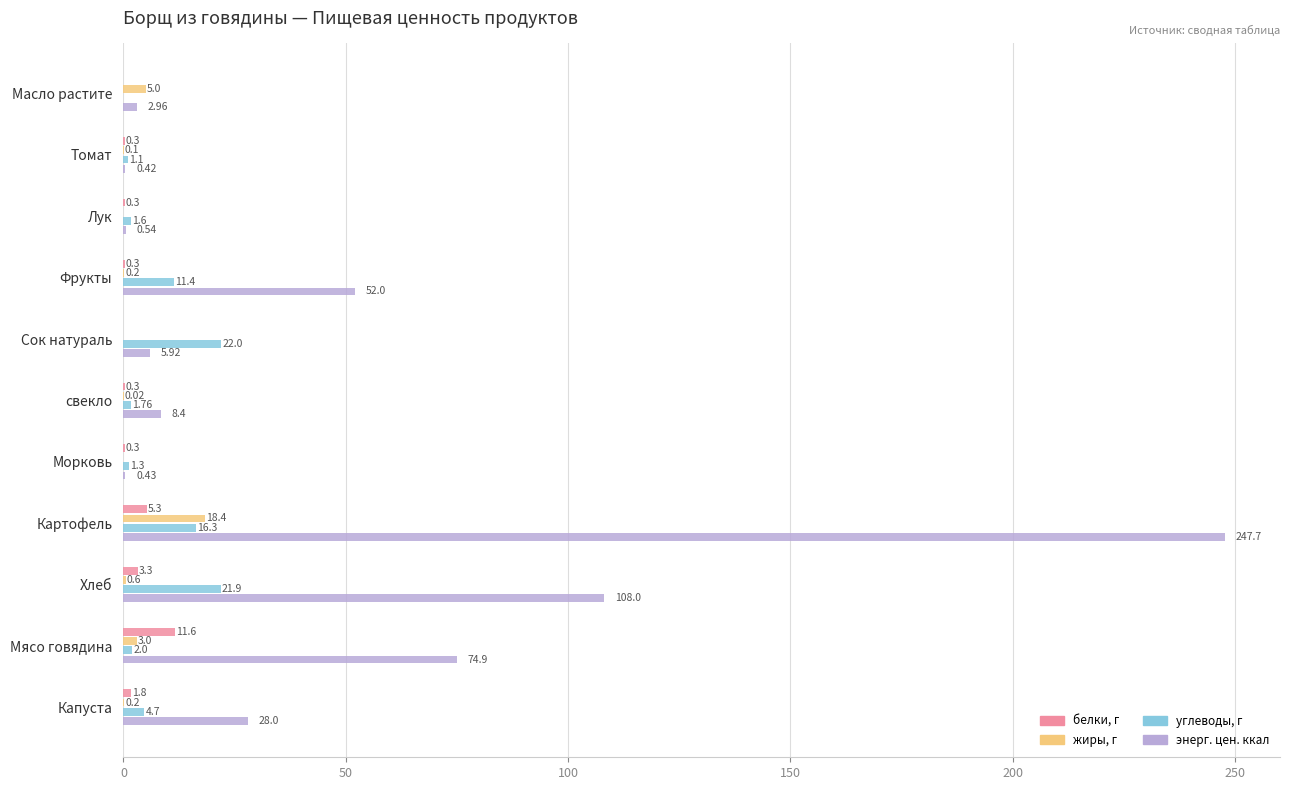

What is the sum of all белки, г values?

23.5